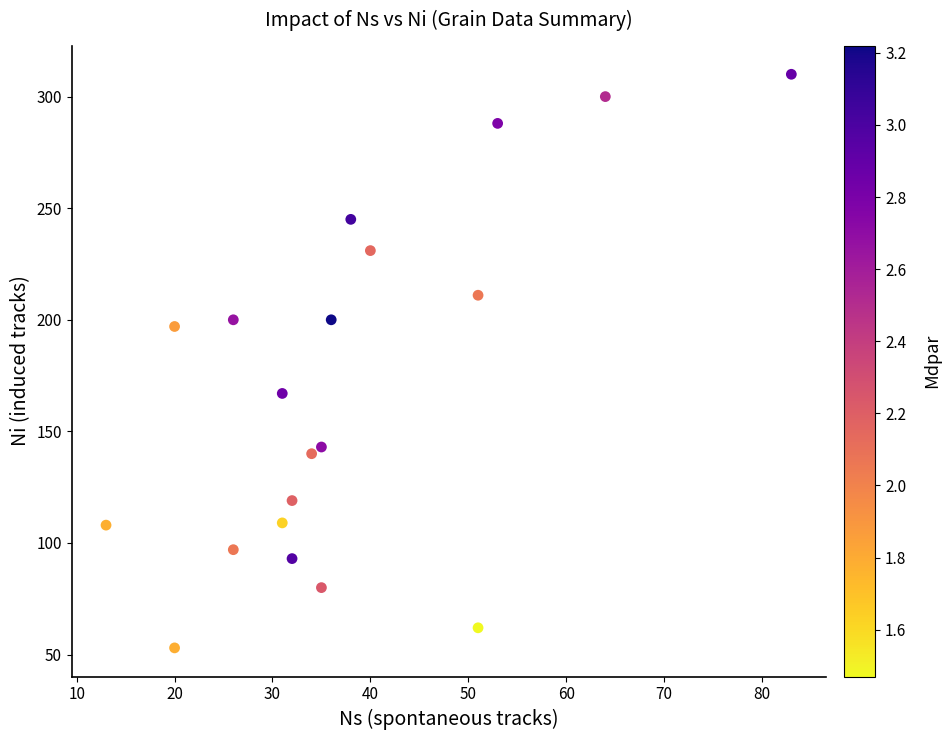

What is the range of Y values (max minus min)?

257